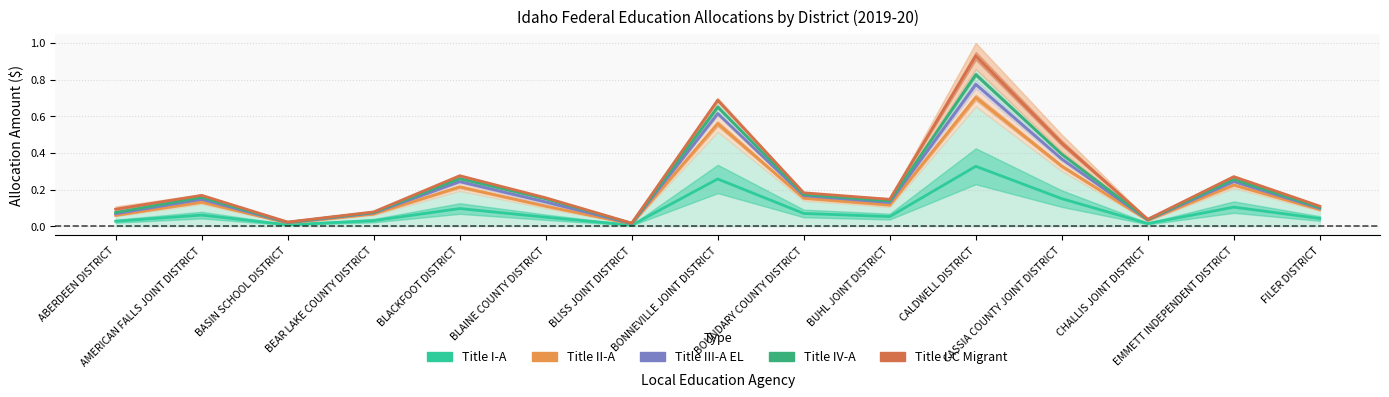

How many data points does each series have?

15